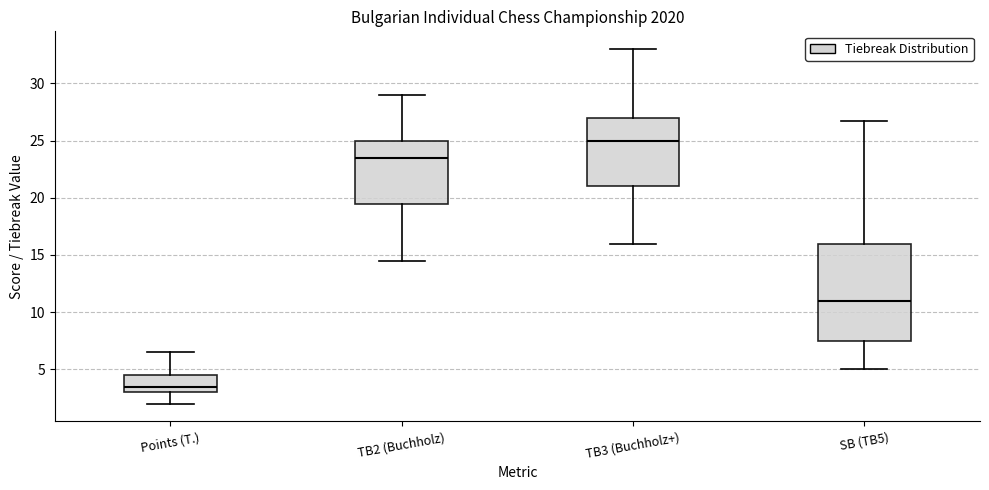

Reading left to right, read every box against the y-axis: the position of its median line, the range the box covers, and the ends of its whiskers. The values are not printed on the chart, so give them approximately, as read against the axis.

Points (T.): median 3.5, box 3.0 to 4.5, whiskers 2.0 to 6.5
TB2 (Buchholz): median 23.5, box 19.5 to 25.0, whiskers 14.5 to 29.0
TB3 (Buchholz+): median 25.0, box 21.0 to 27.0, whiskers 16.0 to 33.0
SB (TB5): median 11.0, box 7.5 to 16.0, whiskers 5.0 to 27.0